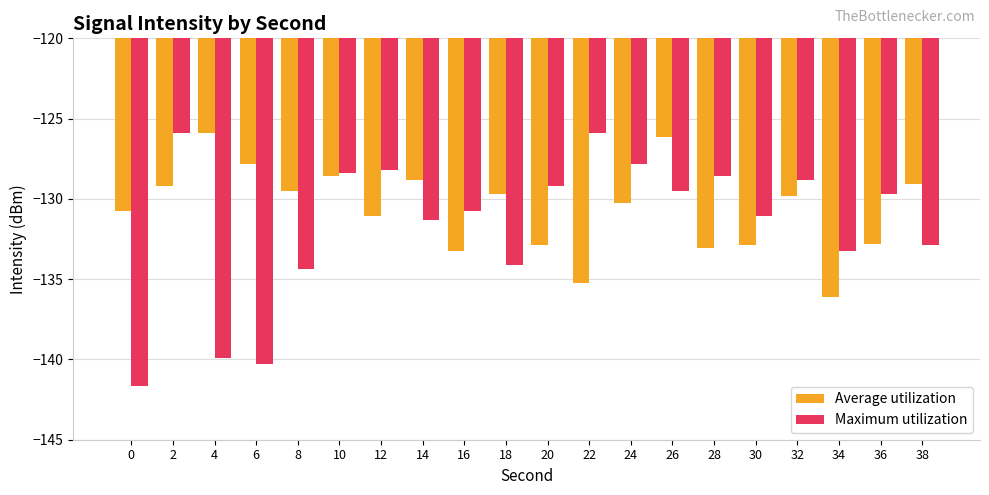

How many data points in Maximum utilization are above -129?

7